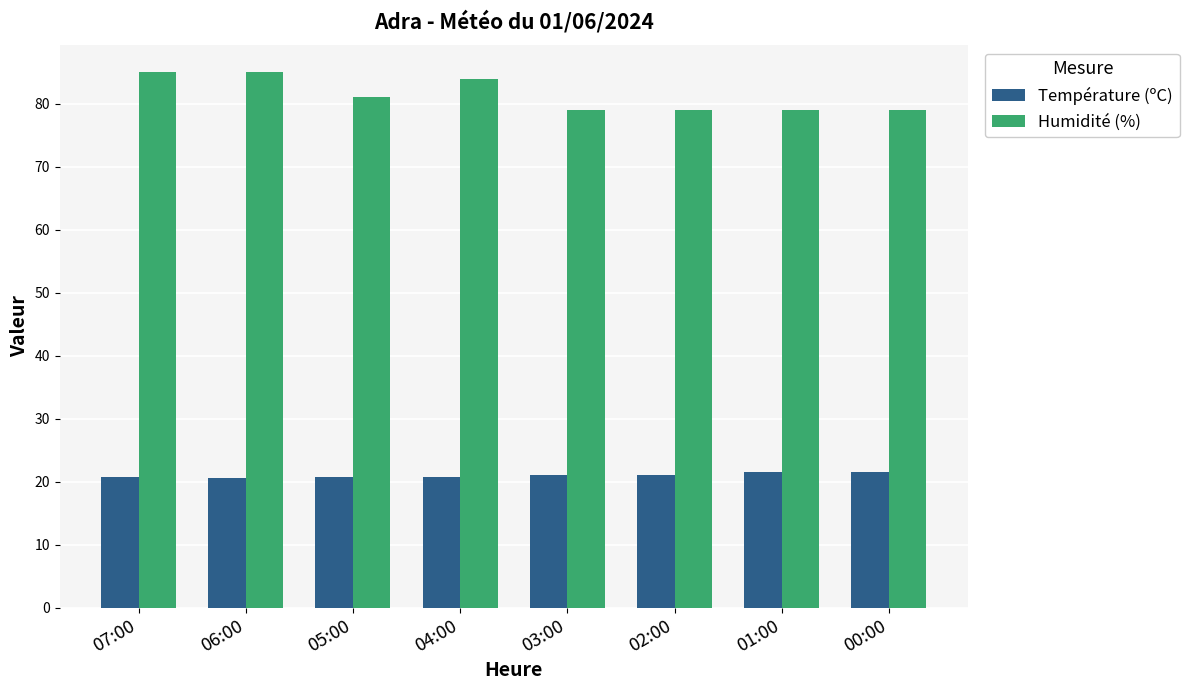

The Température (ºC) series shows 20.7 at 05:00. True or false?

True